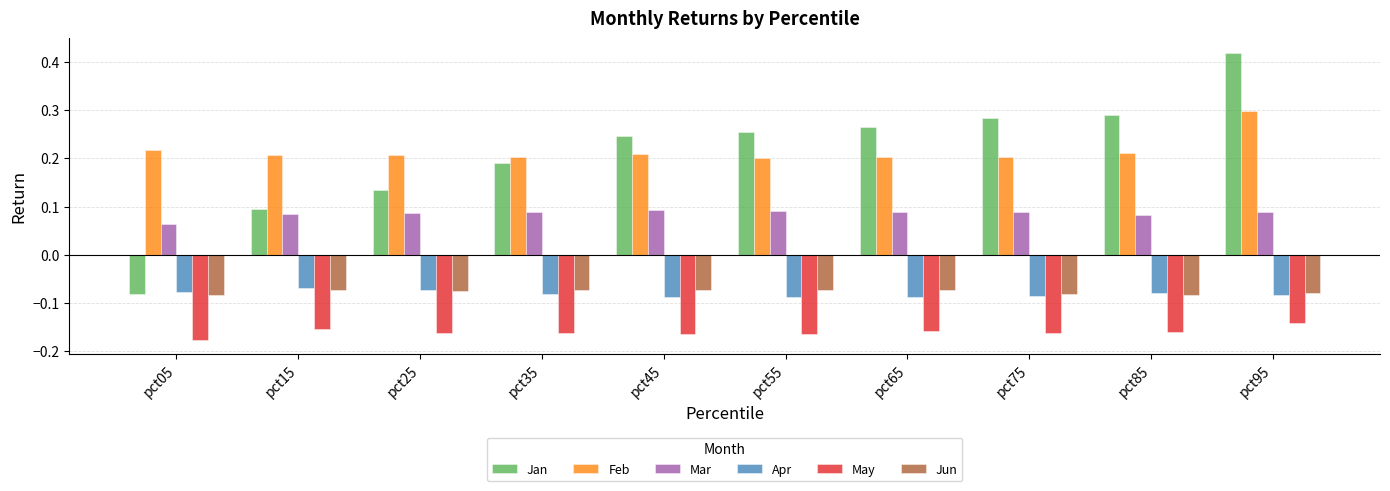

At how many categories does at least one series exceed 0?

10